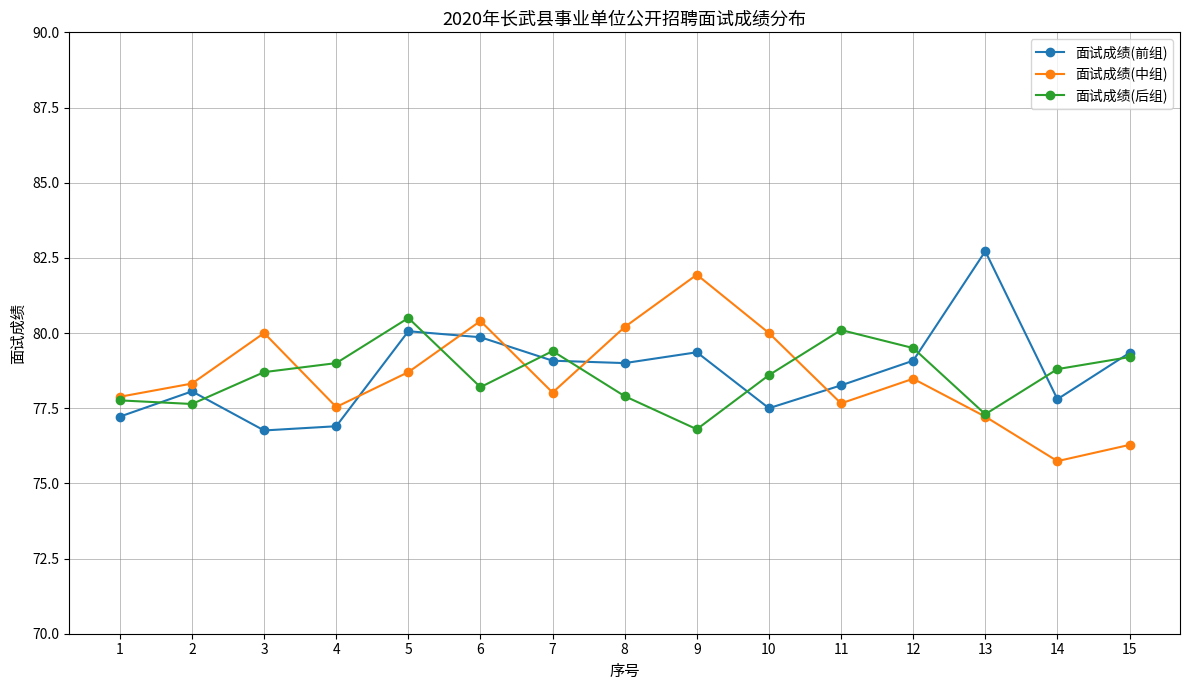

At which category does 面试成绩(中组) reach its first local peak?

3